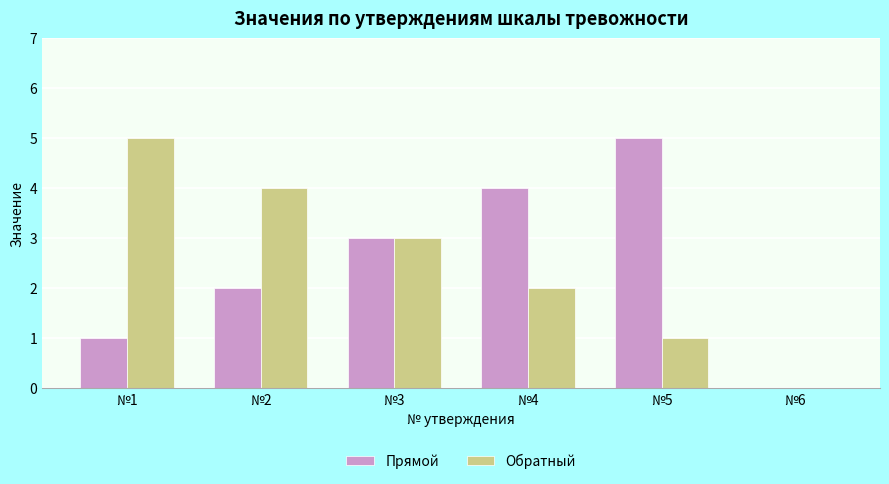

The value of Прямой at №5 is 1. True or false?

False